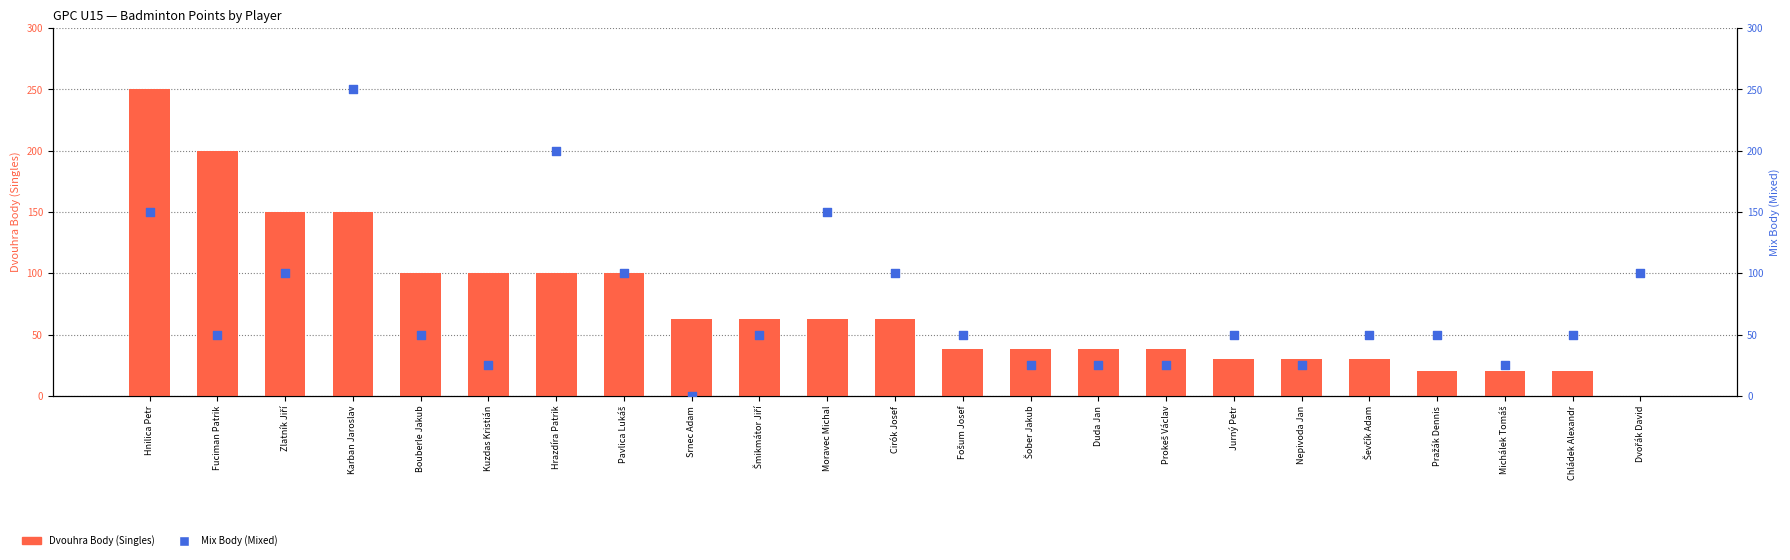

At which category is the sum across all series the highest?

Hnilica Petr